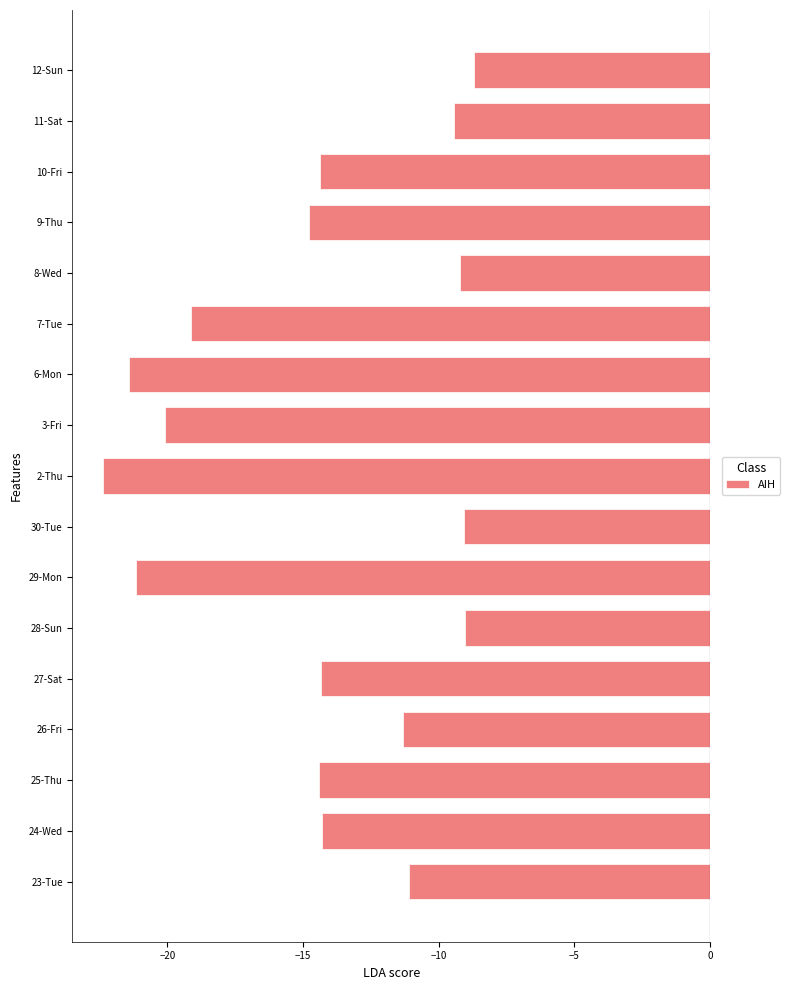

The chart shows a value of -20.1 at 3-Fri. True or false?

True